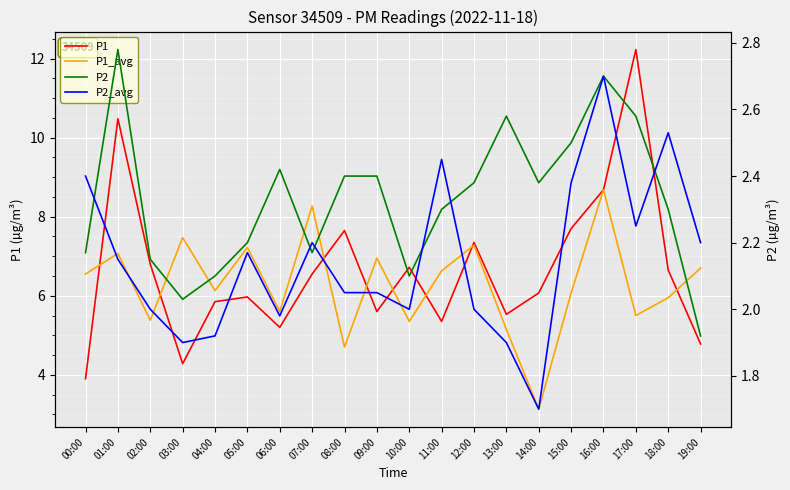

What is the total value across all series at 03:00?

15.7